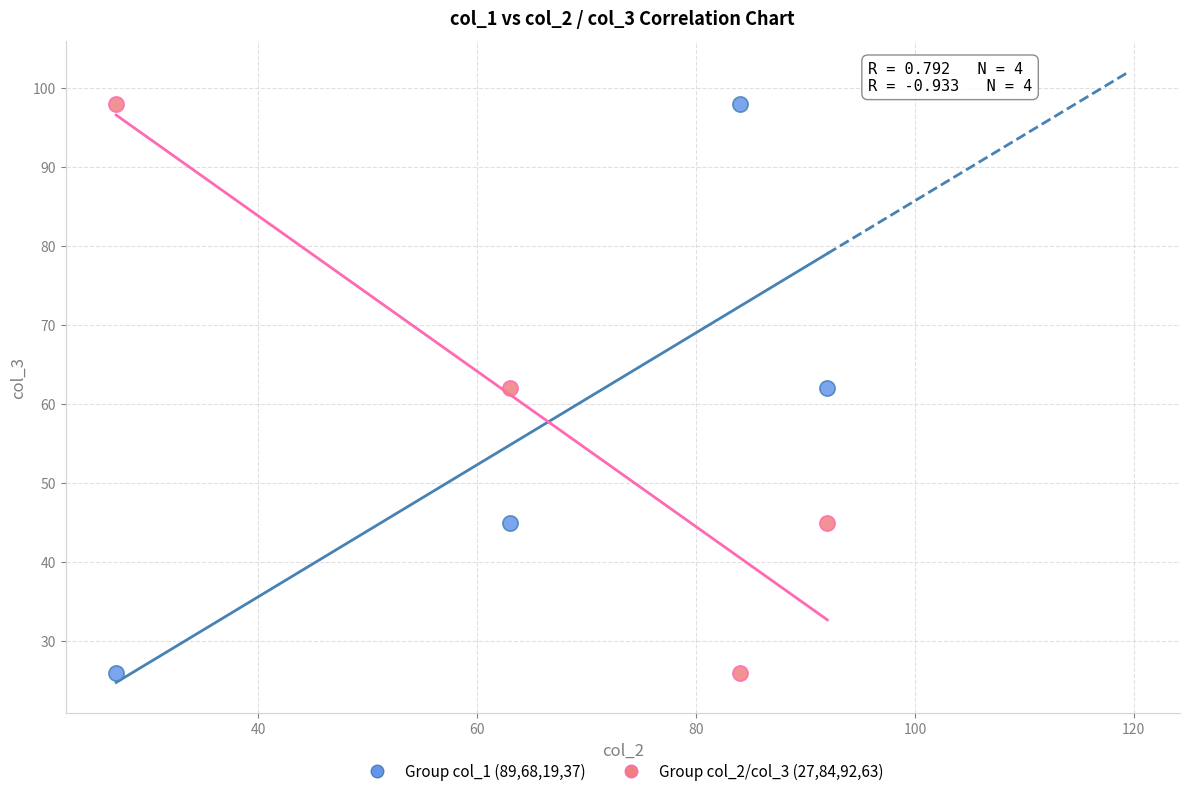

What is the X range (max minus min) for the scatter plot?

65